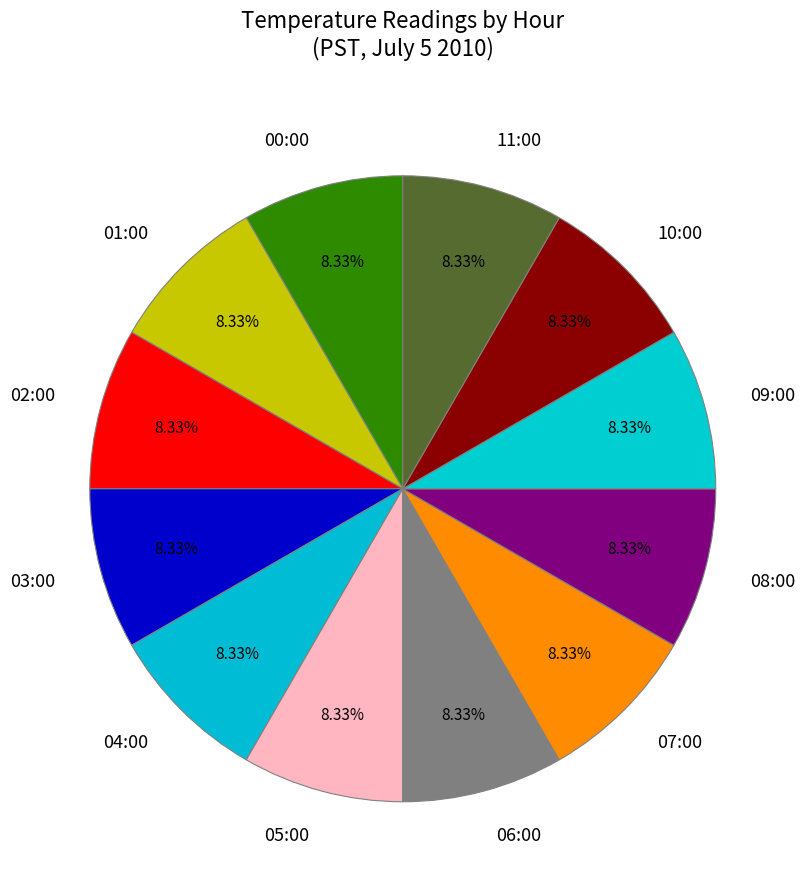

Is there any slice that represents more than half of the pie?

No